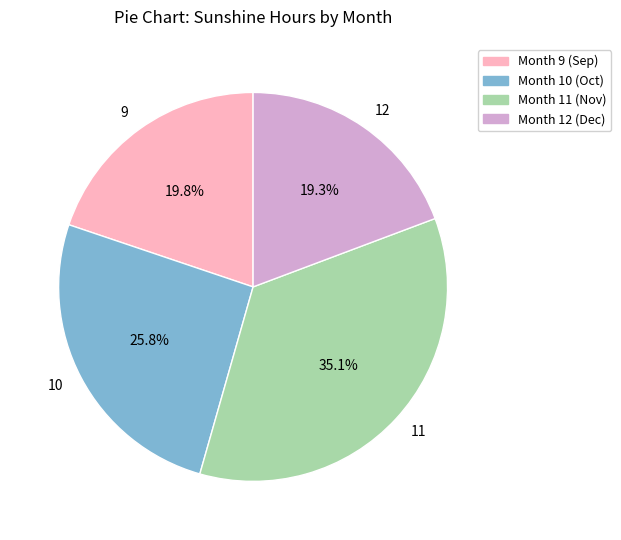

Rank the categories by value from lowest to highest.

12, 9, 10, 11